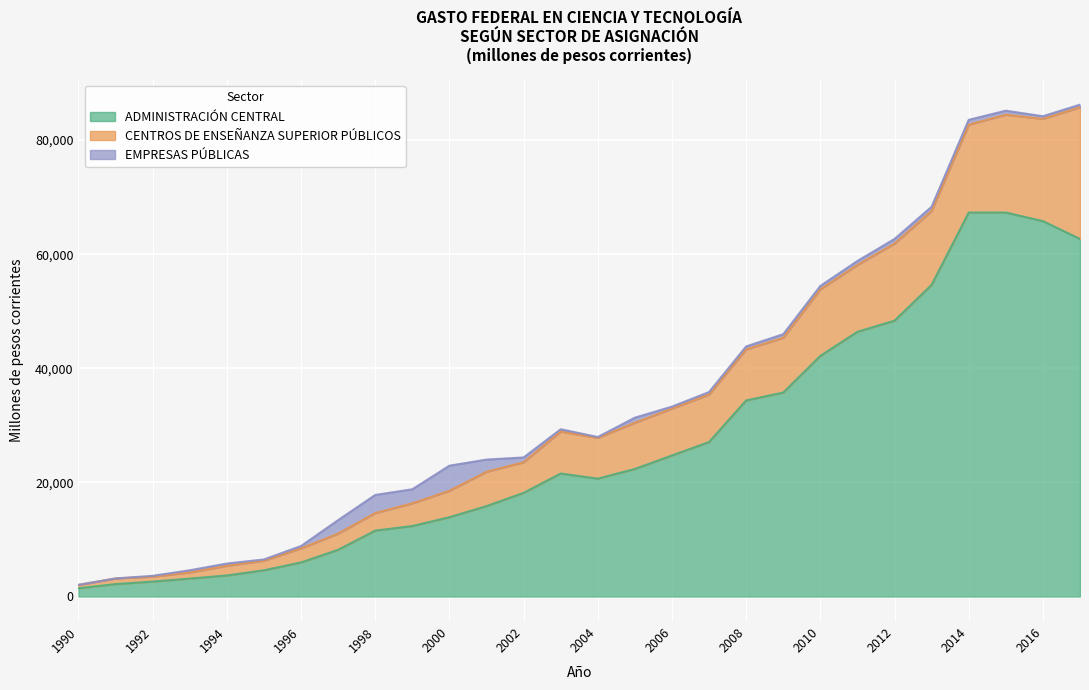

What is the sum of the CENTROS DE ENSEÑANZA SUPERIOR PÚBLICOS values at 2006 and 2015?

25354.5